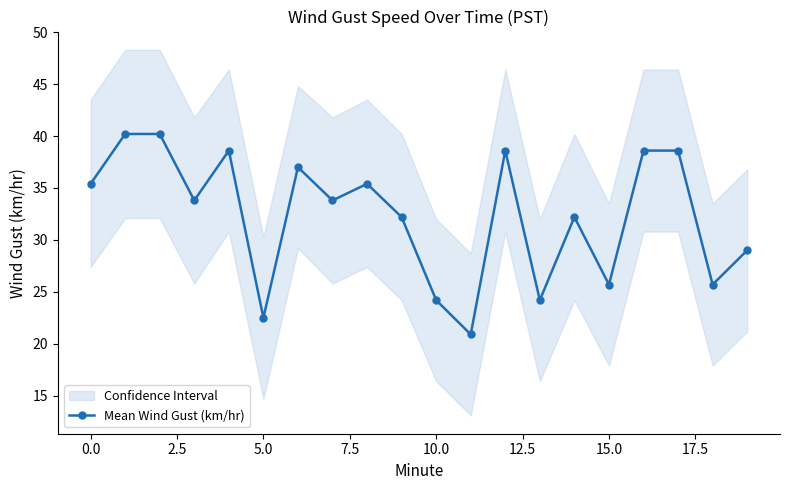

What is the value of the 17th point from the left?

38.6